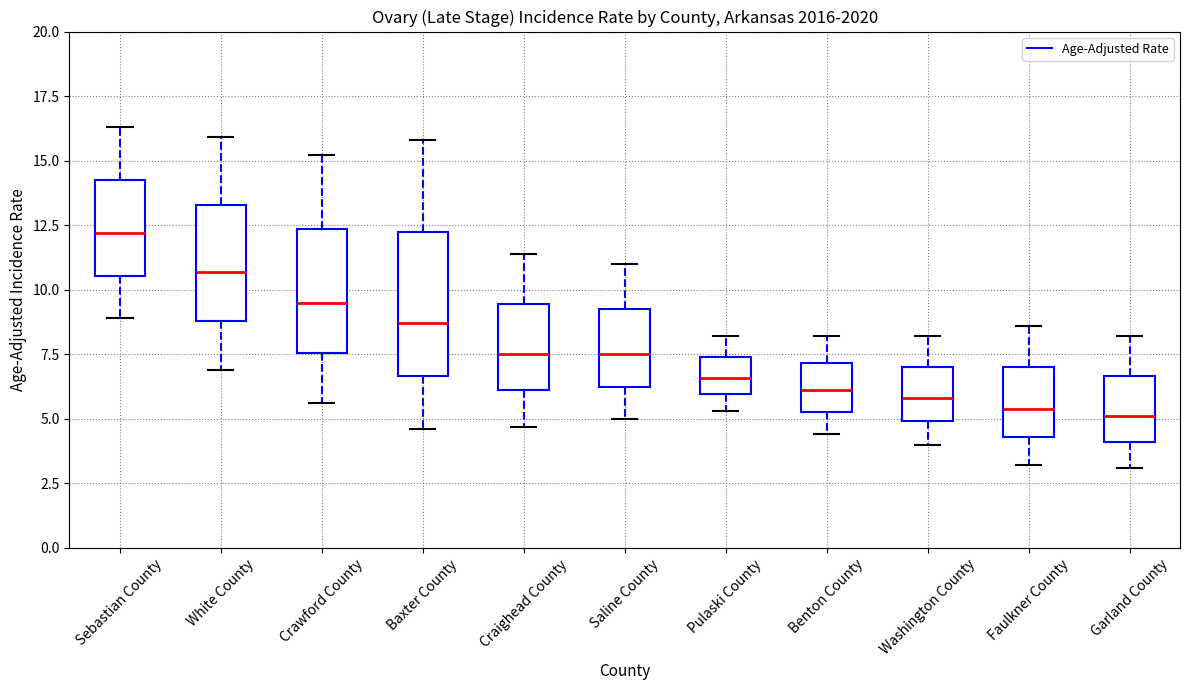

Reading left to right, read every box against the y-axis: the position of its median line, the range the box covers, and the ends of its whiskers. The values are not printed on the chart, so give them approximately, as read against the axis.

Sebastian County: median 12.0, box 10.5 to 14.5, whiskers 9.0 to 16.5
White County: median 10.5, box 9.0 to 13.5, whiskers 7.0 to 16.0
Crawford County: median 9.5, box 7.5 to 12.5, whiskers 5.5 to 15.0
Baxter County: median 8.5, box 6.5 to 12.5, whiskers 4.5 to 16.0
Craighead County: median 7.5, box 6.0 to 9.5, whiskers 4.5 to 11.5
Saline County: median 7.5, box 6.5 to 9.5, whiskers 5.0 to 11.0
Pulaski County: median 6.5, box 6.0 to 7.5, whiskers 5.5 to 8.0
Benton County: median 6.0, box 5.5 to 7.0, whiskers 4.5 to 8.0
Washington County: median 6.0, box 5.0 to 7.0, whiskers 4.0 to 8.0
Faulkner County: median 5.5, box 4.5 to 7.0, whiskers 3.0 to 8.5
Garland County: median 5.0, box 4.0 to 6.5, whiskers 3.0 to 8.0